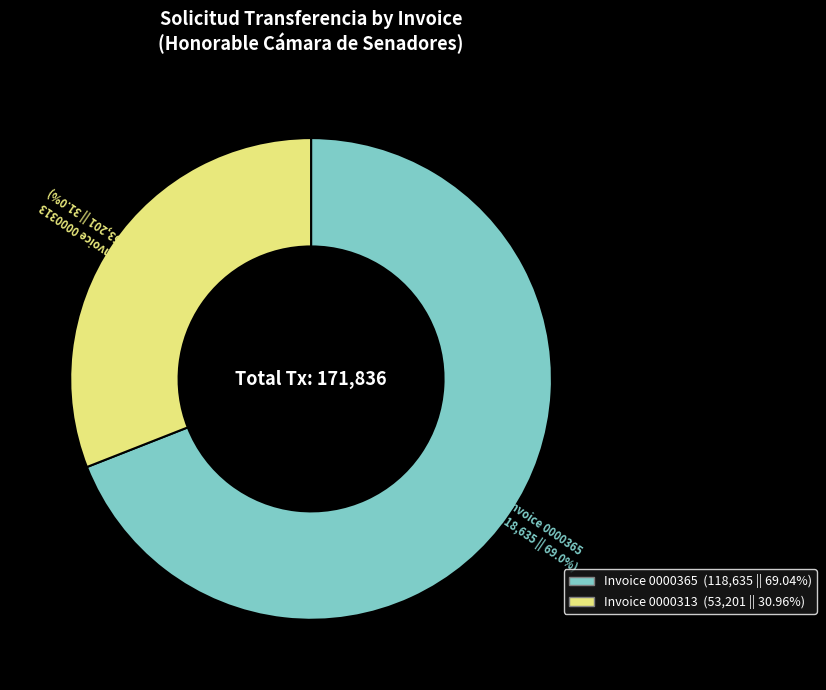

How much of the chart is everything except Invoice 0000365?

31.0%